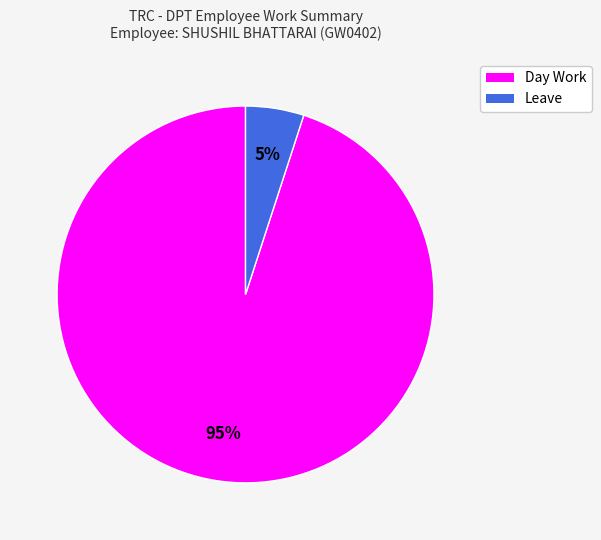

Do Leave and Day Work together represent more than half of the pie?

Yes